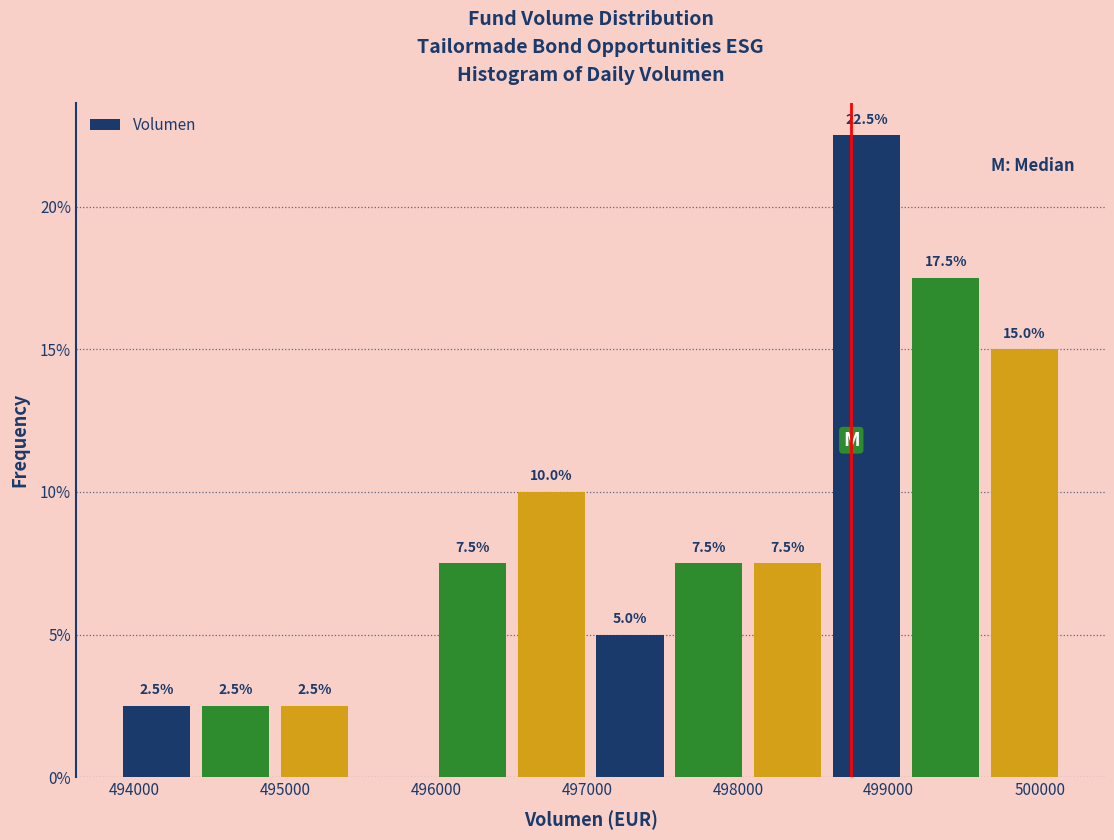

Over which range of the x-axis is the bar tallest?

498600 to 499100